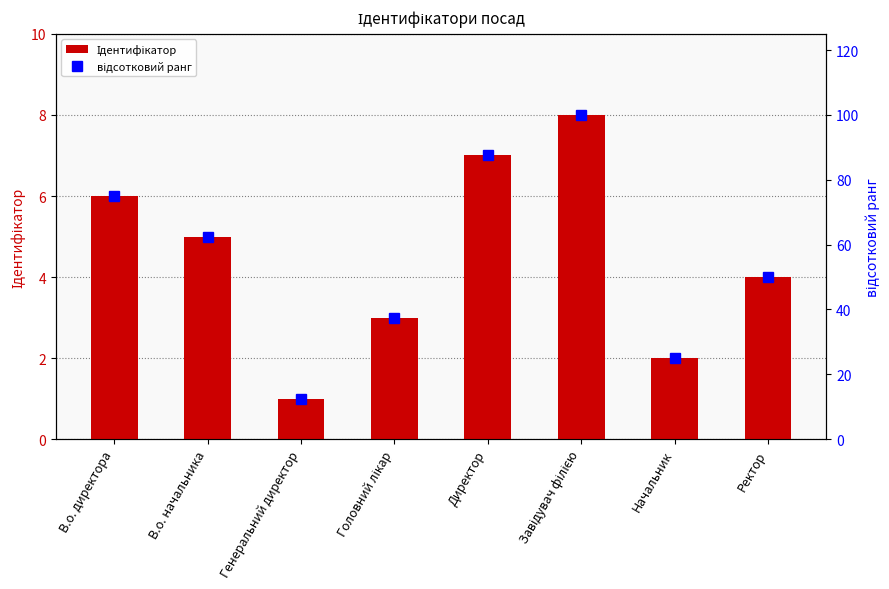

Does the chart contain any negative values?

No